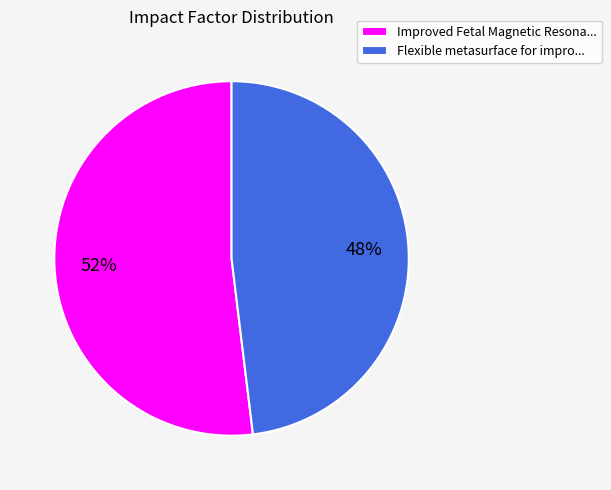

Which category has the smallest portion of the pie?

Flexible metasurface for impro...